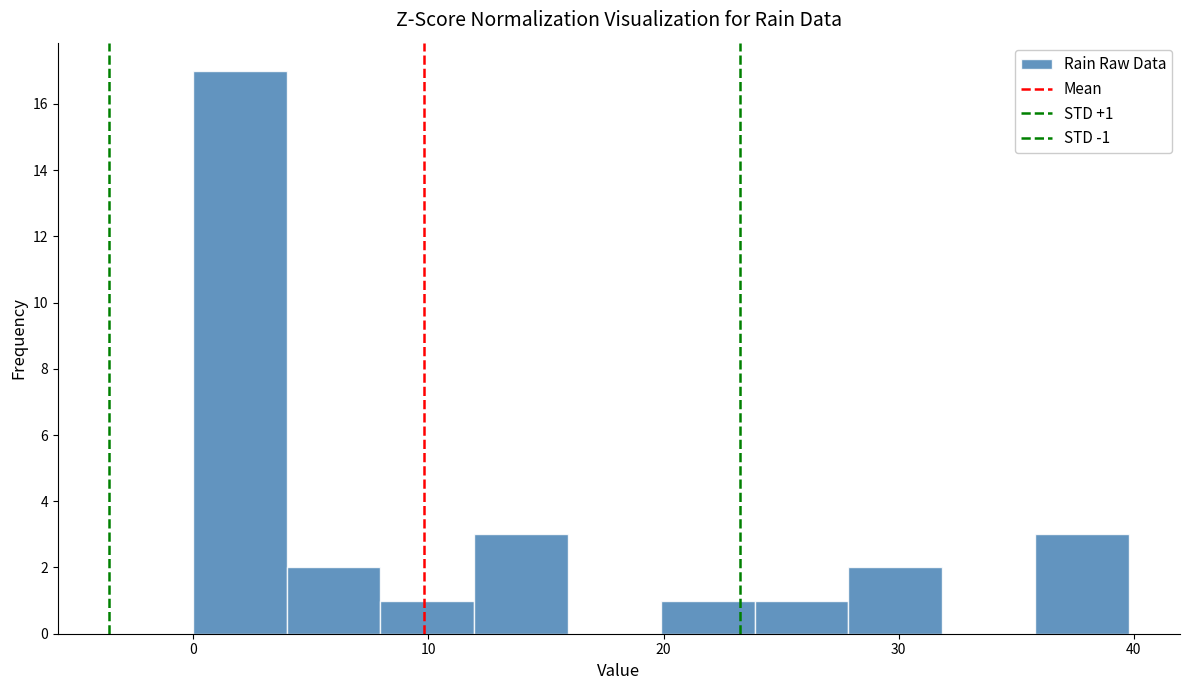

Around what value on the x-axis is the tallest bar? Give the approximate position of its centre, as read against the axis.

2